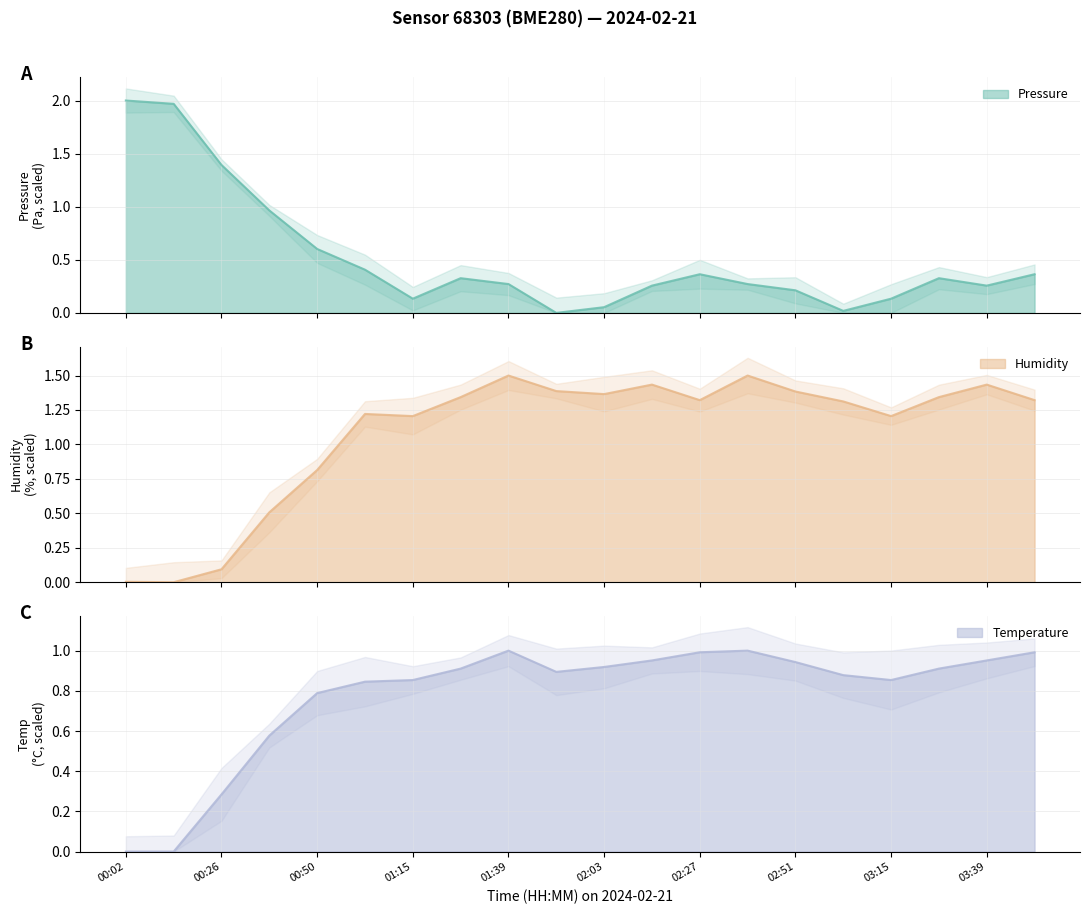

Does the chart display data point markers on the line(s)?

No